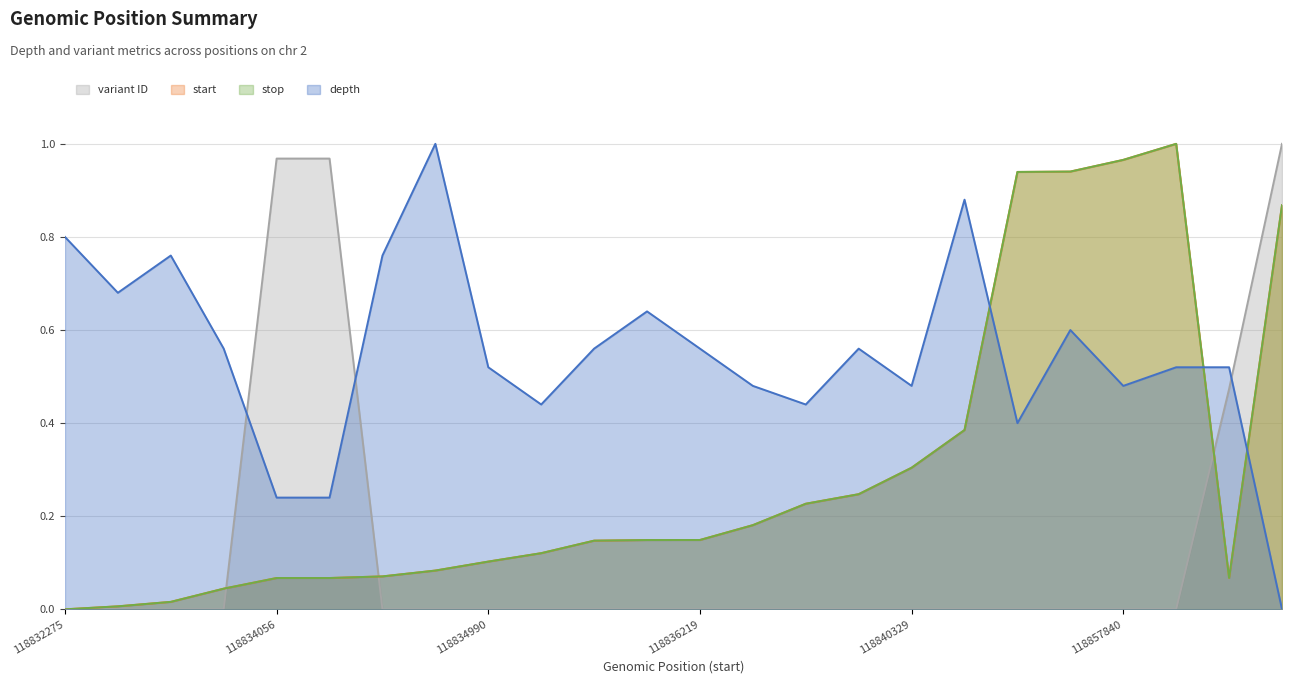

Which series has the largest range (max minus min)?

depth